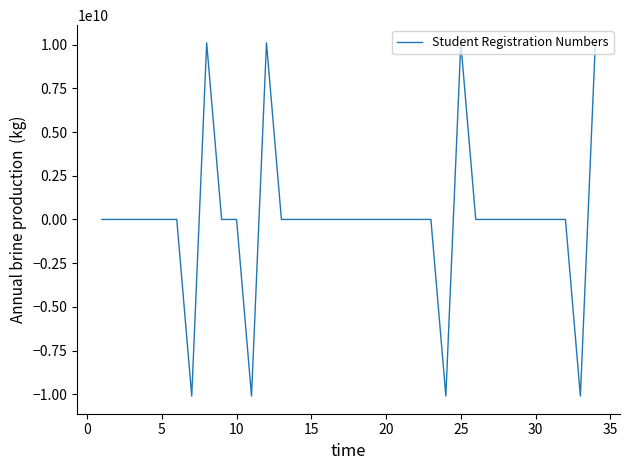

What is the difference between the maximum and minimum values?

20200012533.0